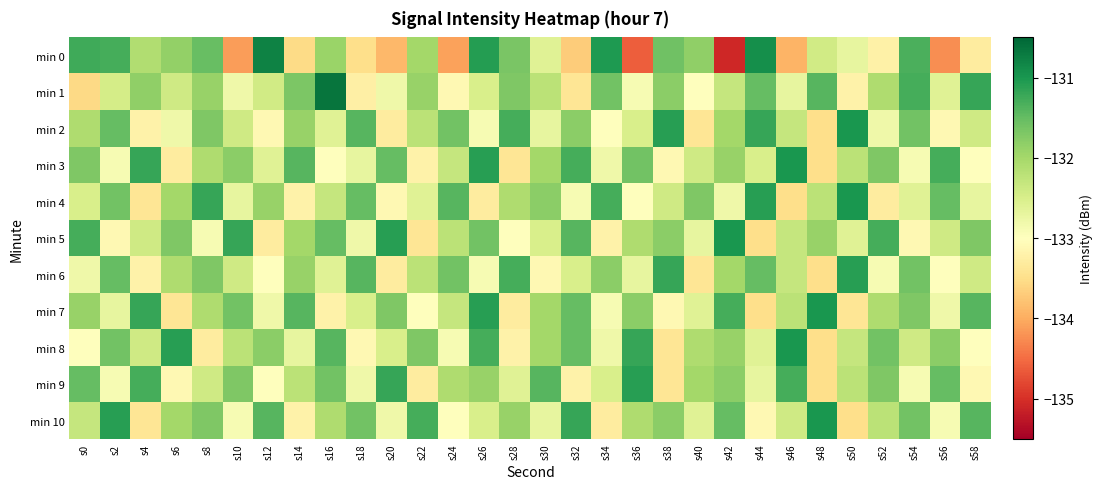

Which series has the widest spread of values?

min 0